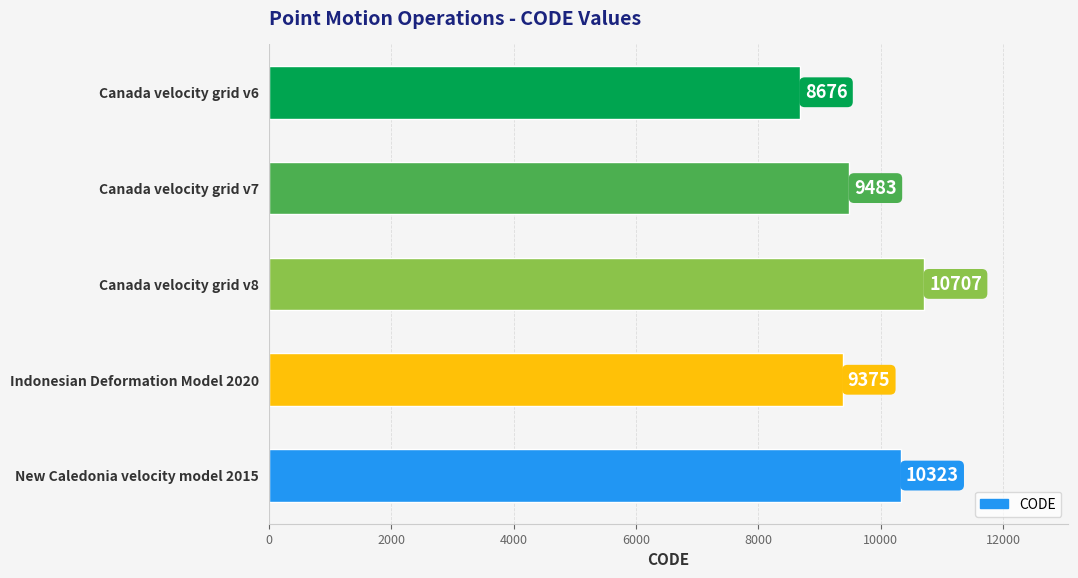

The value at Canada velocity grid v8 is 18870. True or false?

False